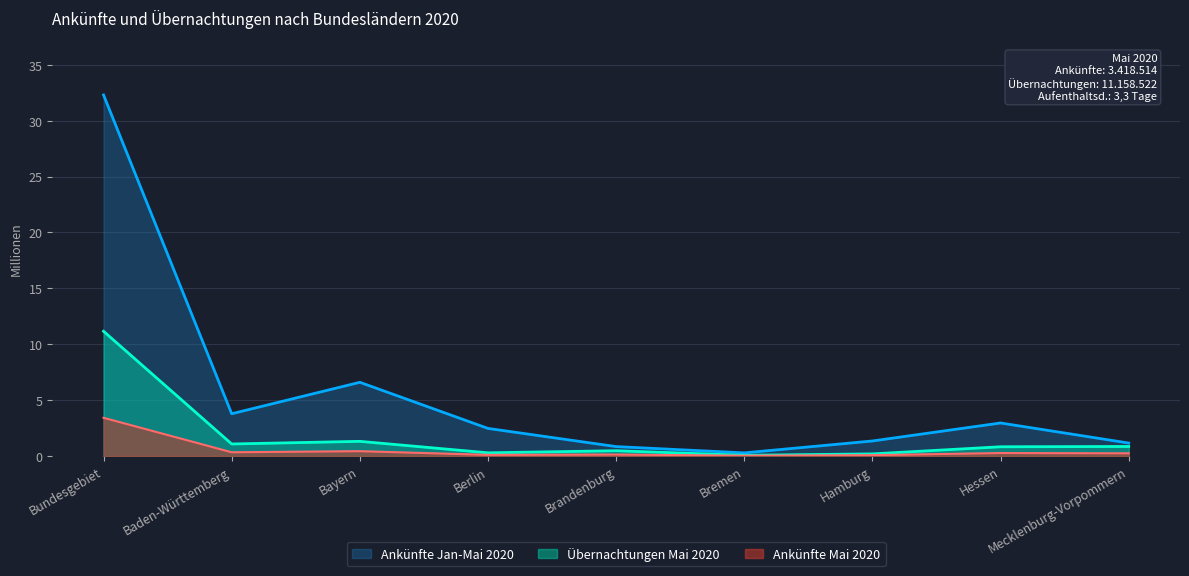

Reading right to left, what are all the values shown in this chart?

Ankünfte Mai 2020: 0.2	0.3	0.1	0.0	0.1	0.1	0.4	0.3	3.4
Übernachtungen Mai 2020: 0.9	0.8	0.2	0.1	0.5	0.3	1.3	1.1	11.2
Ankünfte Jan-Mai 2020: 1.2	3.0	1.3	0.3	0.8	2.5	6.6	3.8	32.3